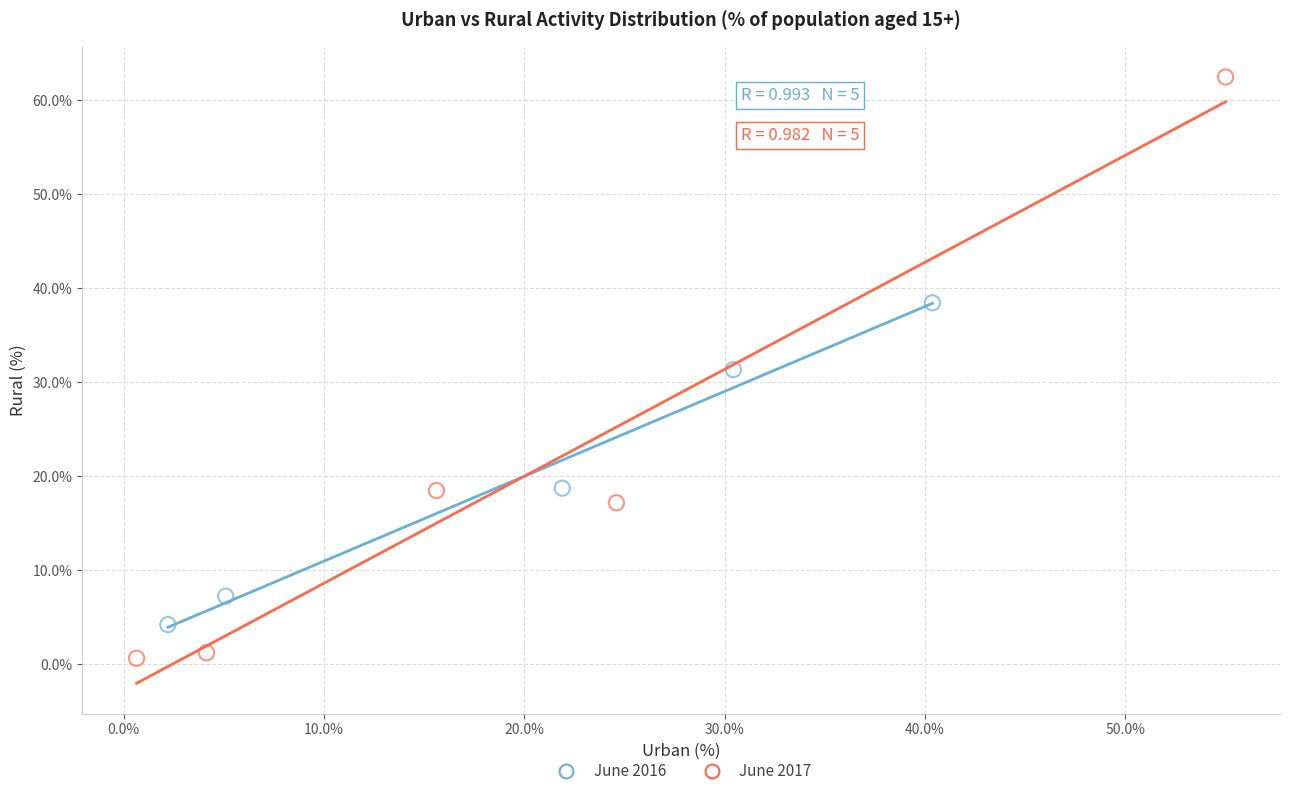

Which series reaches the minimum Y coordinate?

June 2017